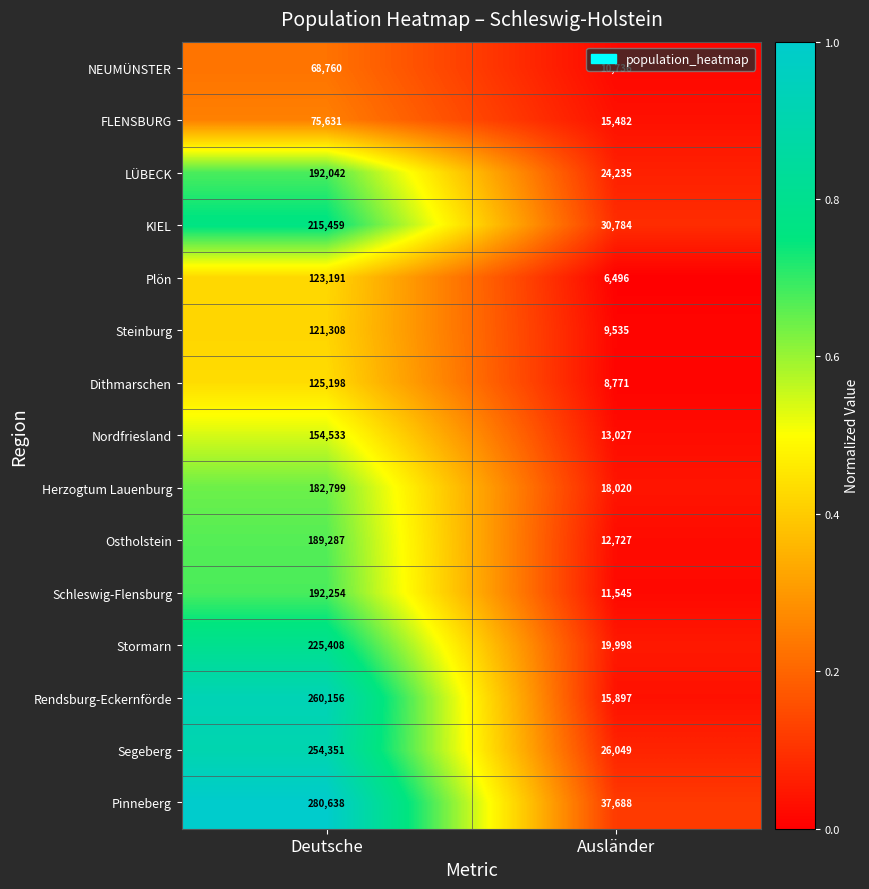

Which series has the largest total across all categories?

Pinneberg